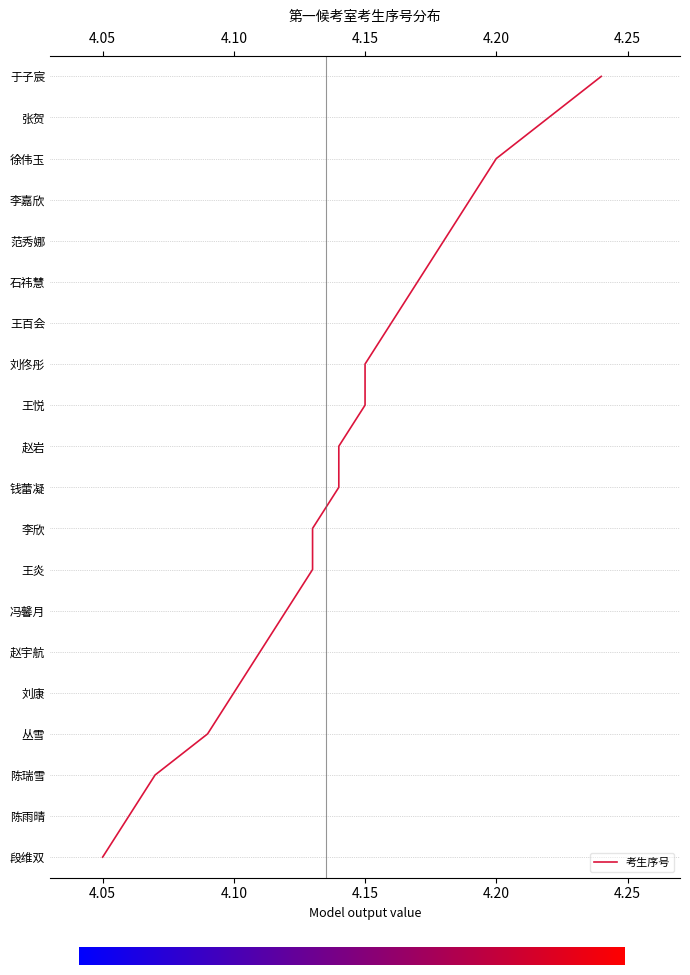

How many lines are shown in the chart?

1